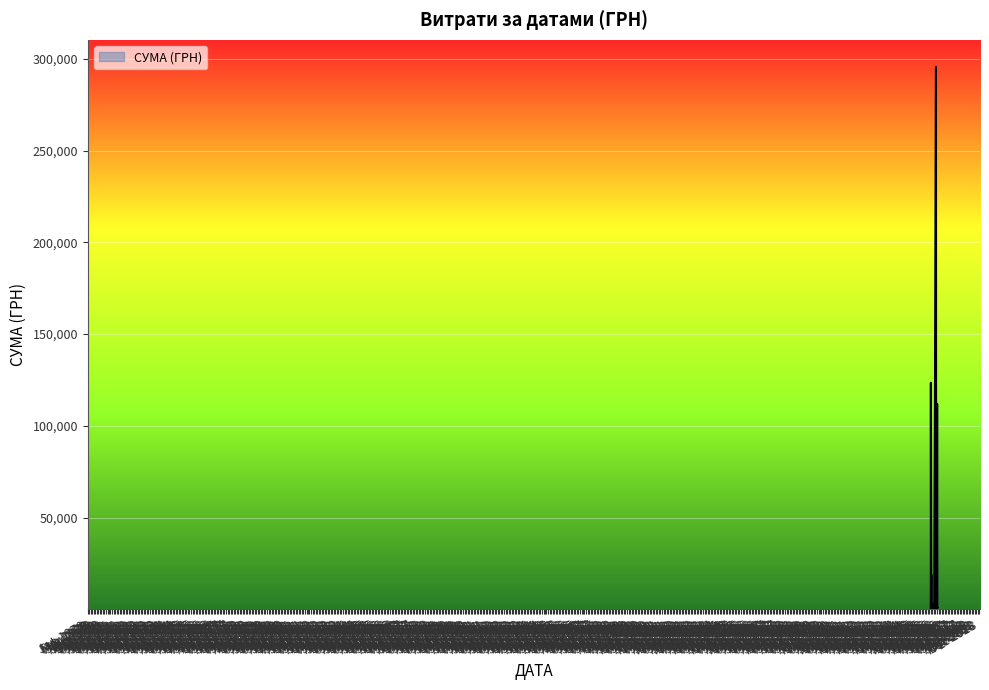

What is the maximum value shown in the chart?

295638.6